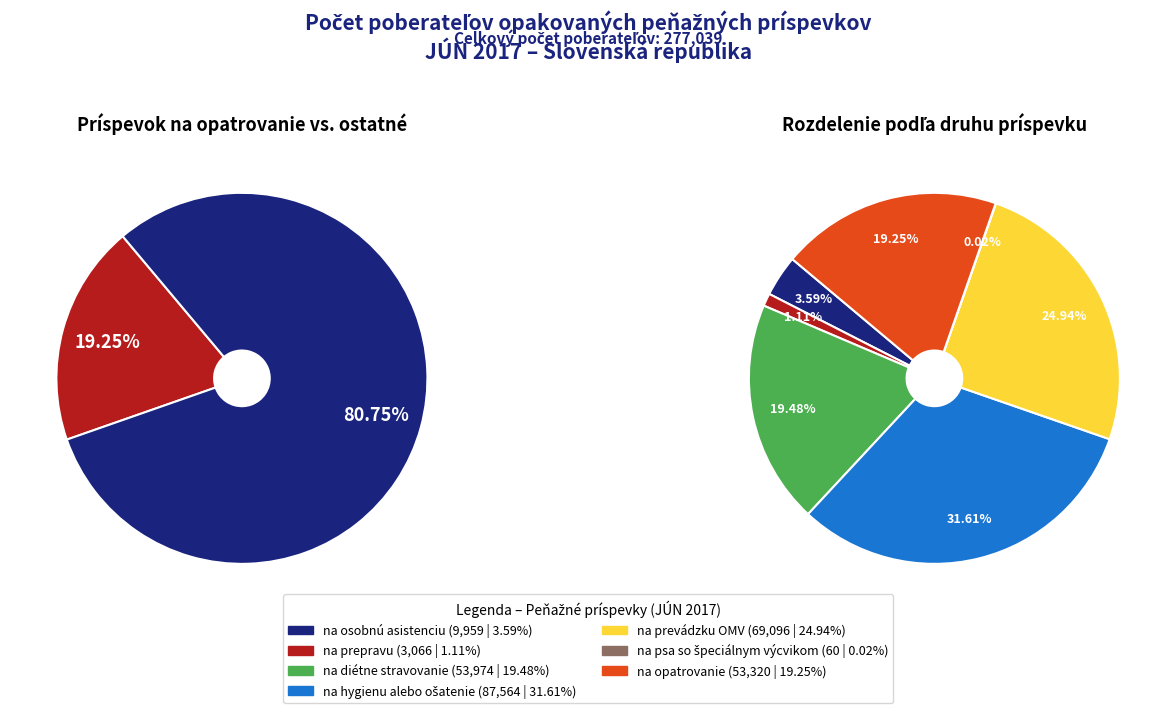

What is the smallest slice in the pie chart?

na psa so špeciálnym výcvikom